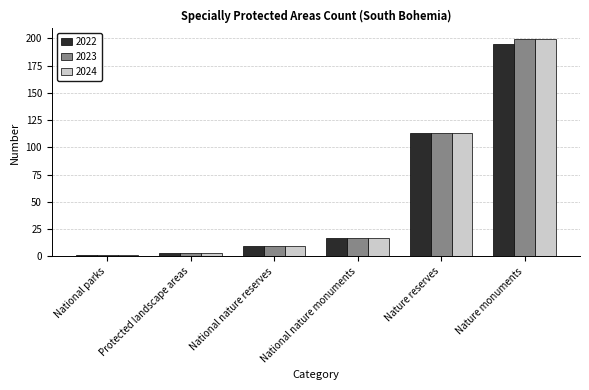

Are the bars horizontal?

No